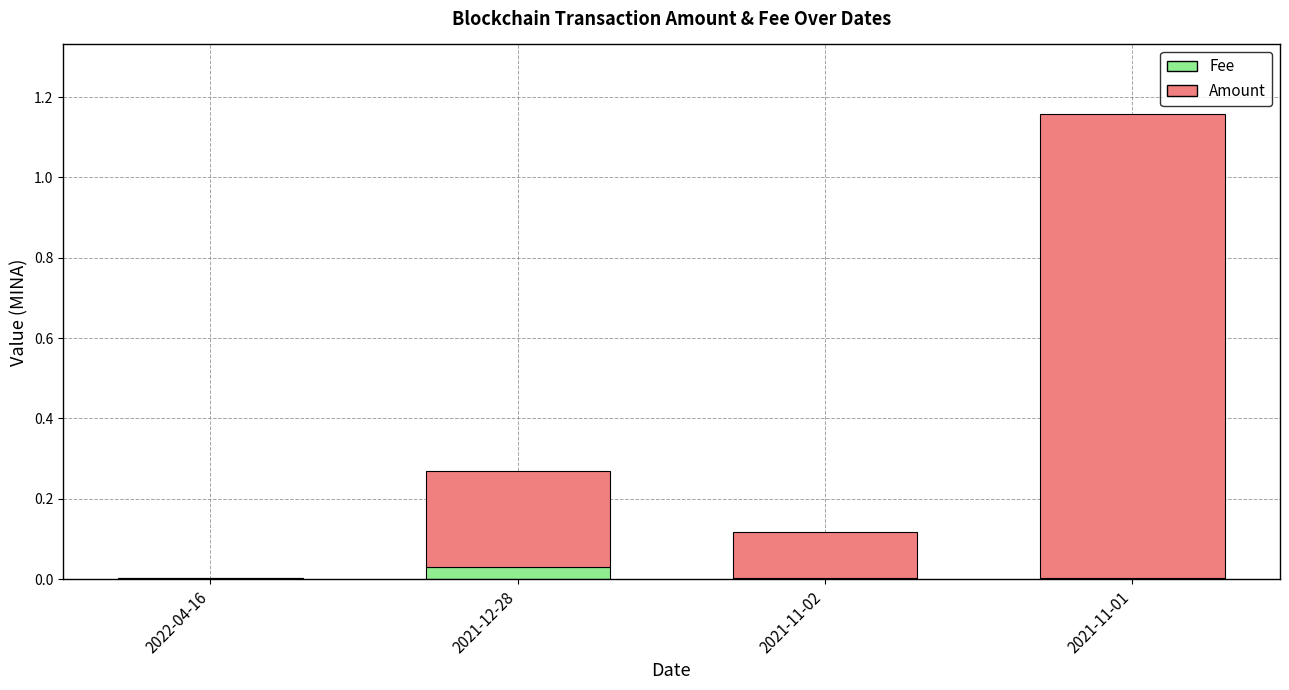

At which category is the sum across all series the highest?

2021-11-01